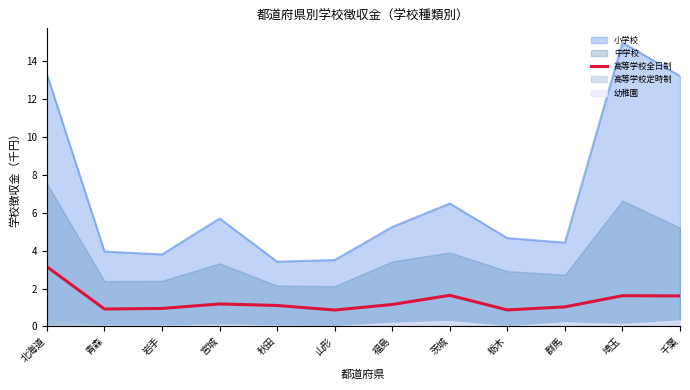

The value at 千葉 is 1.6. True or false?

True